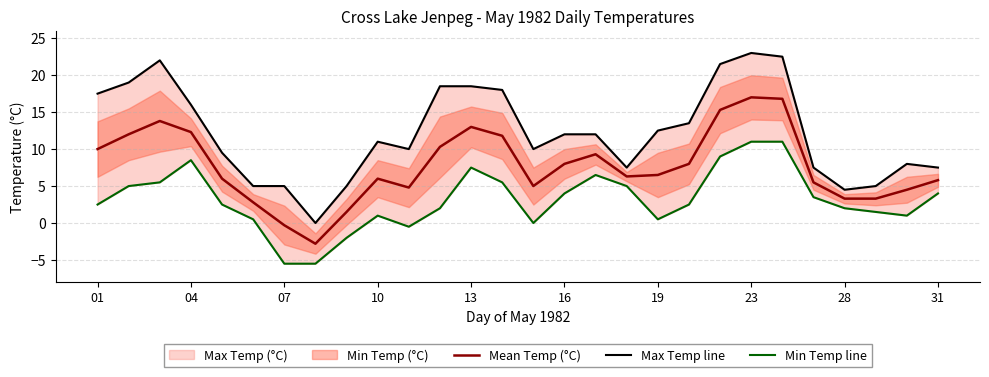

Is it true that Mean Temp (°C) equals 20.3 at 04?

False